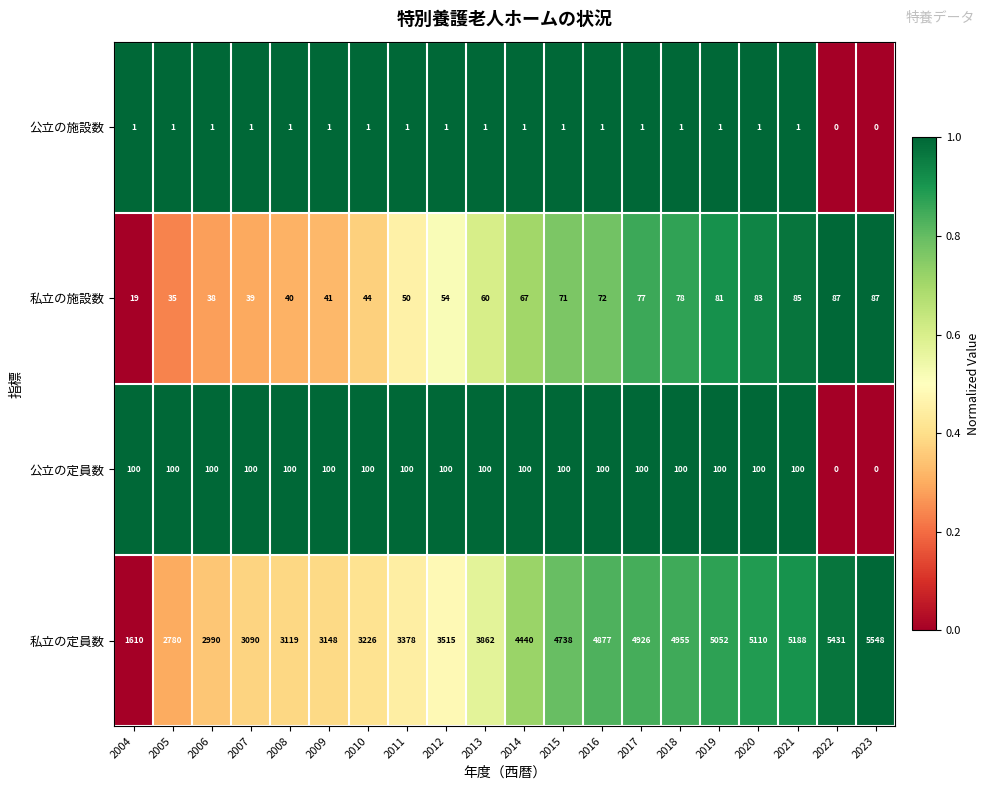

What is the spread (max minus min) of values at 2023?

5548